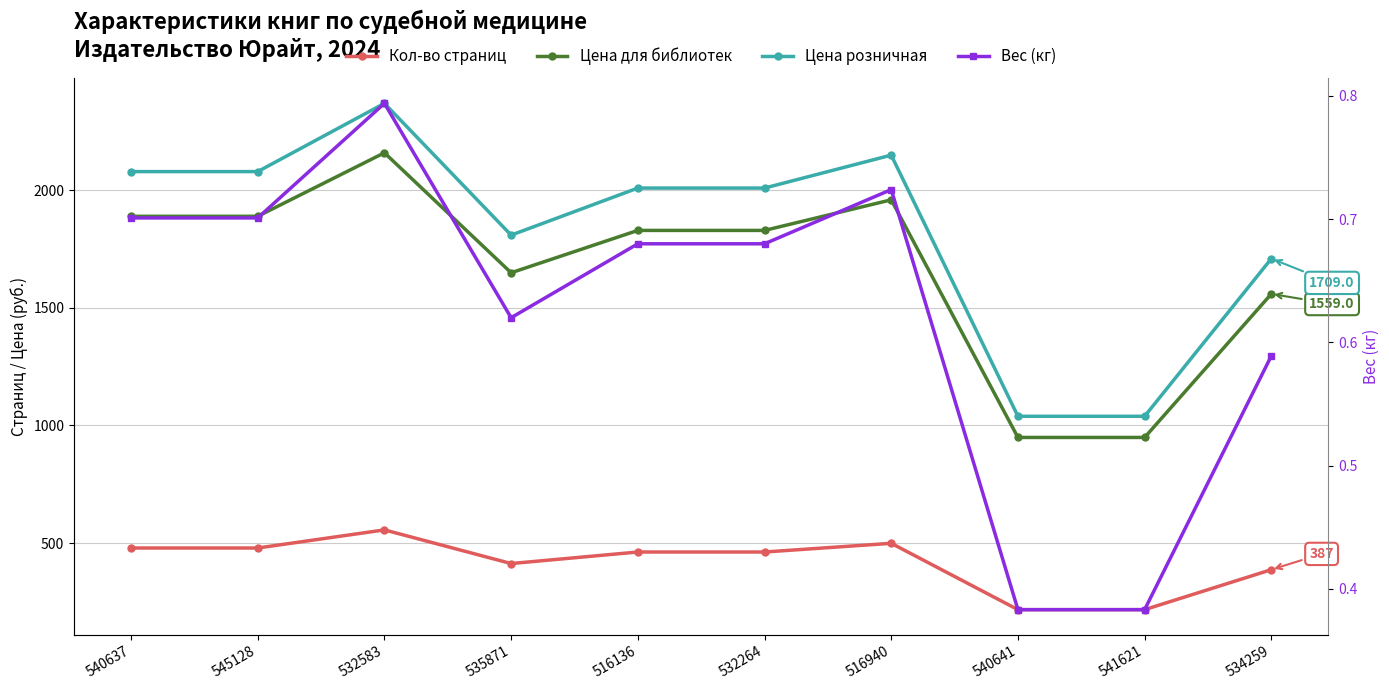

What position from the left is 535871?

4